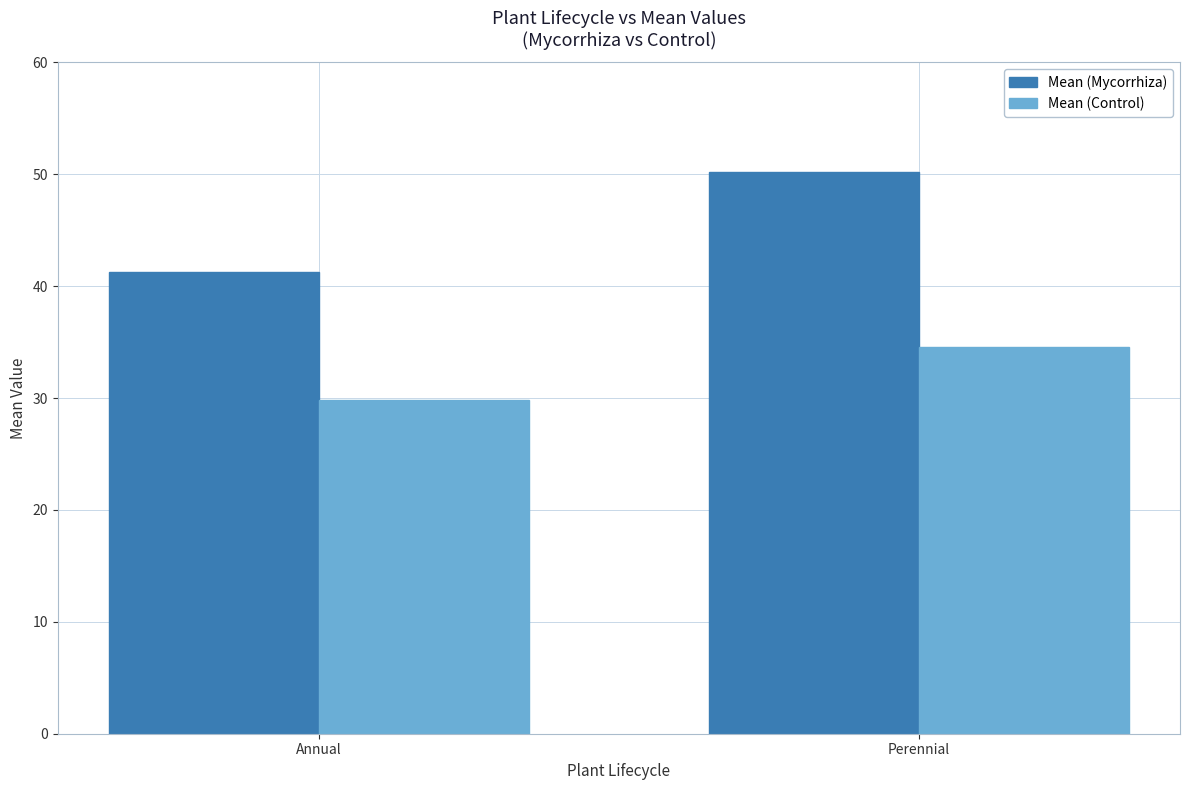

Which series has the largest range (max minus min)?

Mean (Mycorrhiza)